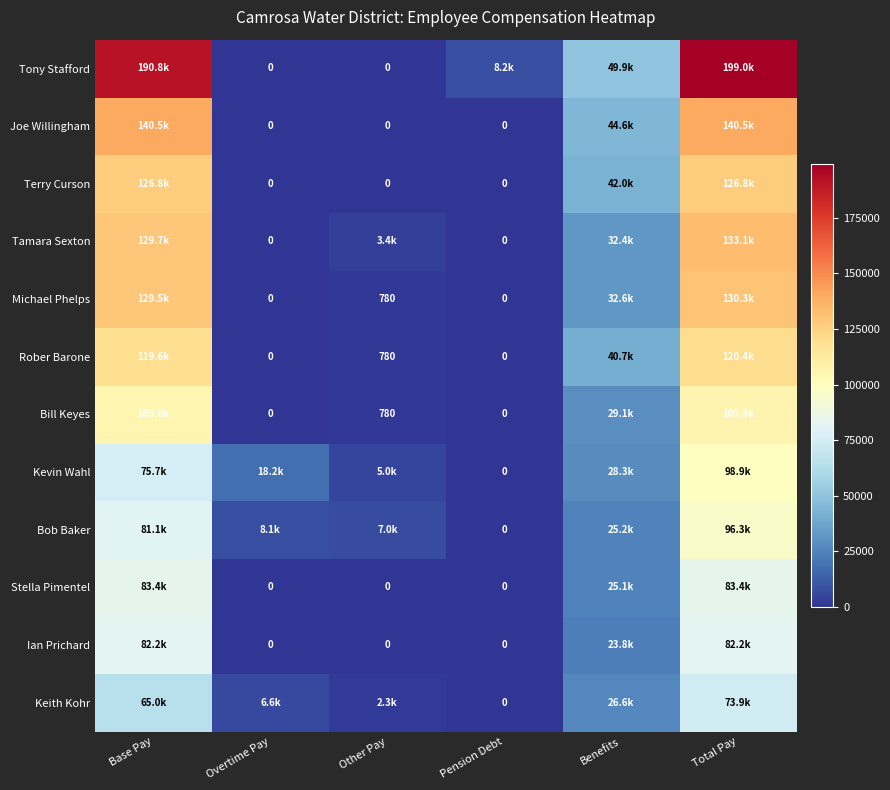

What is the sum of all Tamara Sexton values?

298548.3